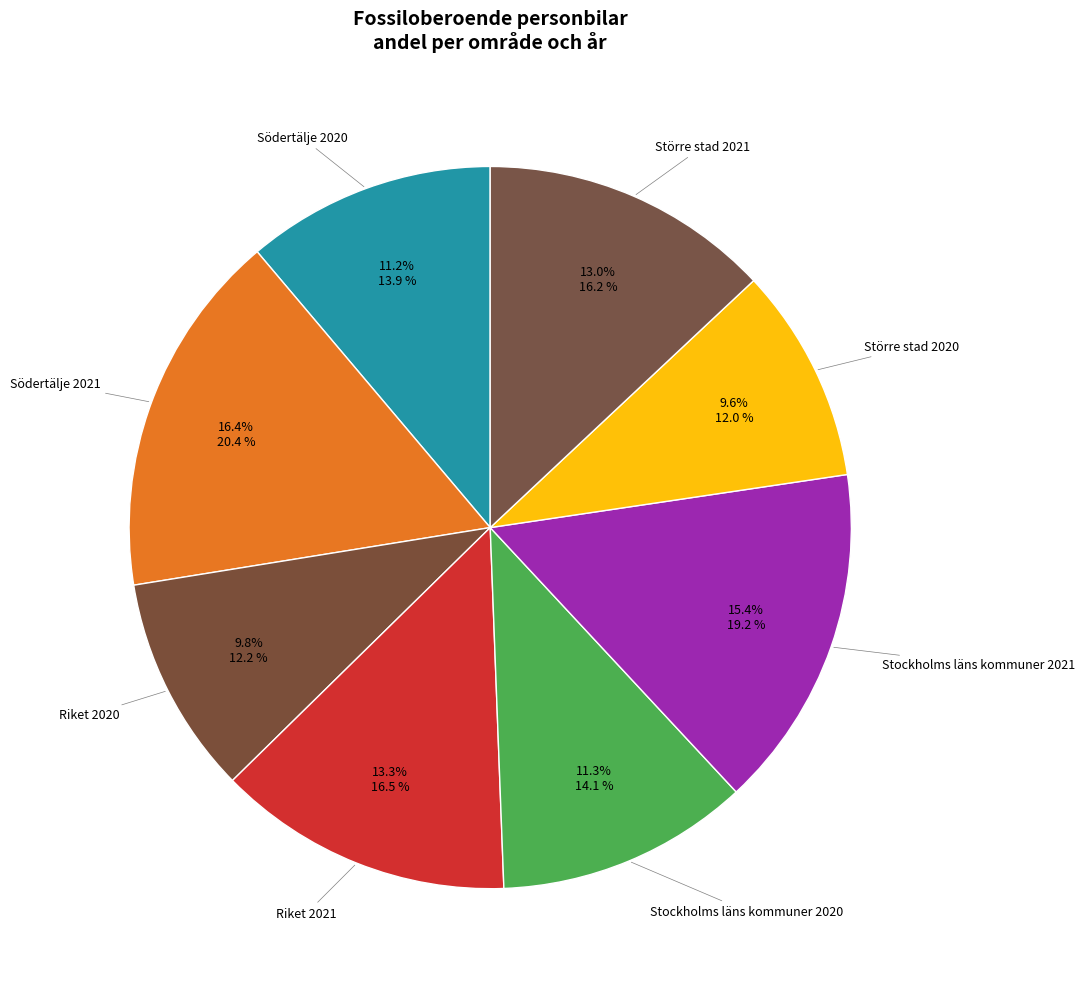

What is the largest slice in the pie chart?

Södertälje 2021